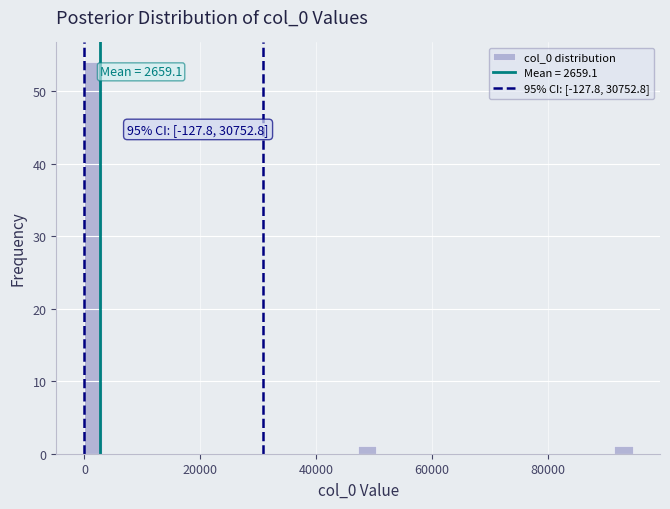

Around what value on the x-axis is the tallest bar? Give the approximate position of its centre, as read against the axis.

2000